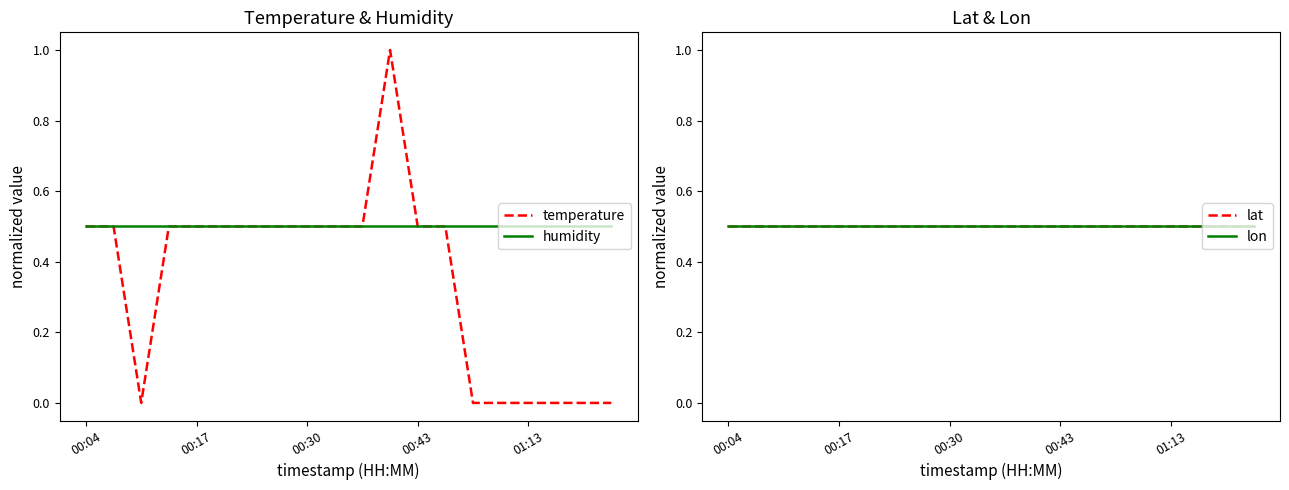

How many lines are shown in the chart?

4